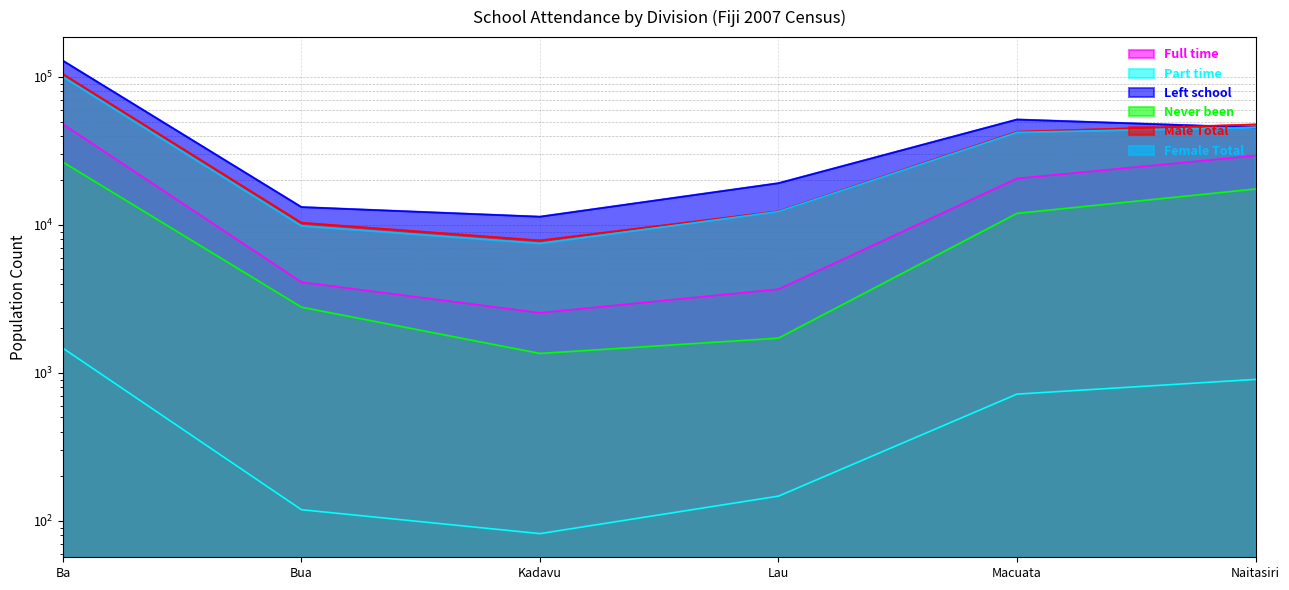

True or false: Never been and Female Total cross at least once.

False